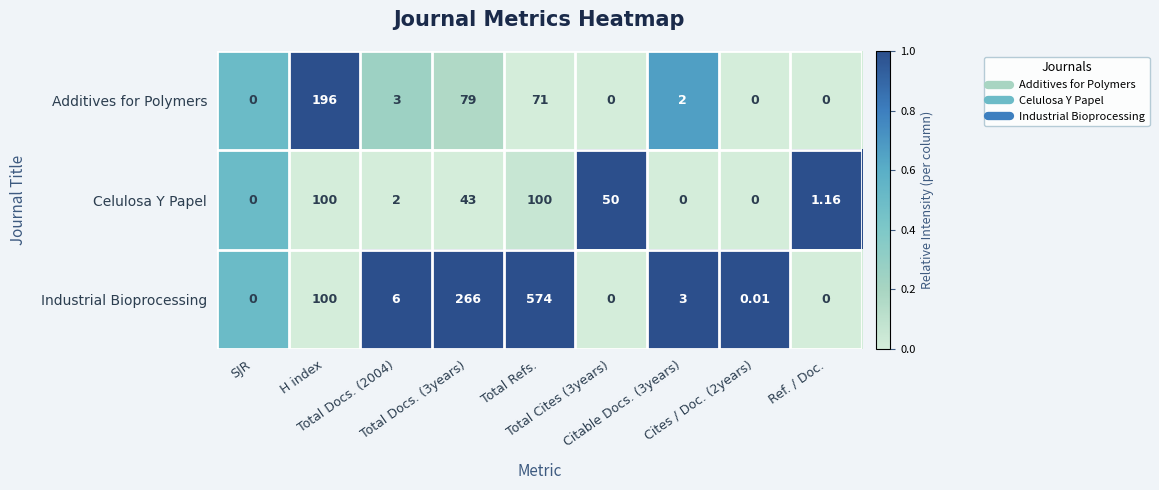

Which series has the widest spread of values?

Industrial Bioprocessing